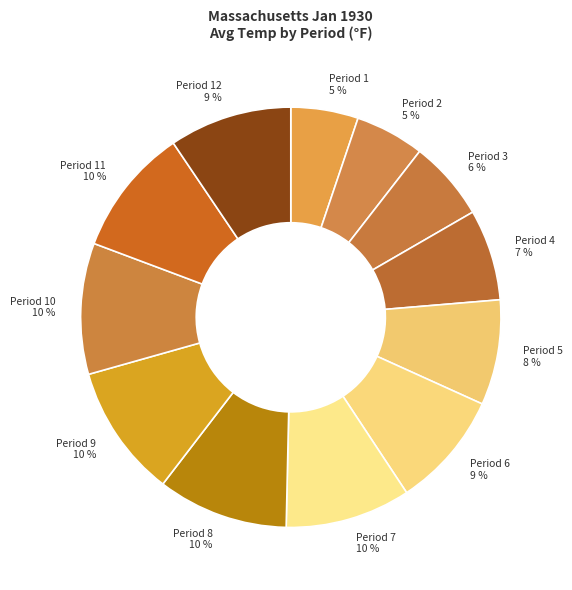

Is there a majority slice in this chart?

No